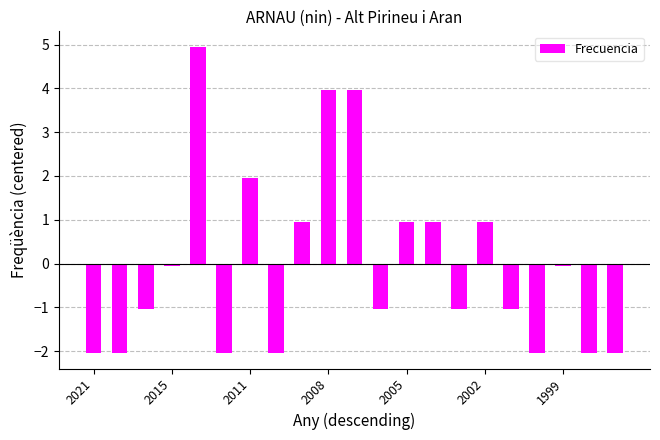

What is the value of the 14th bar from the left?

1.0